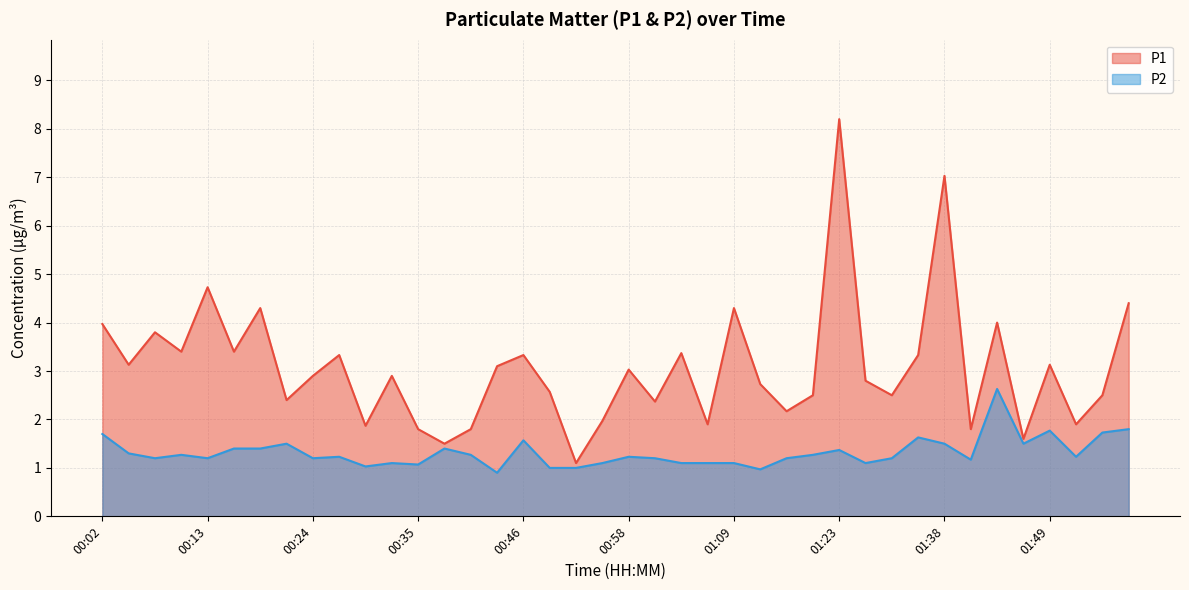

Reading left to right, what are all the values shown in this chart?

P1: 4.0	3.1	3.8	3.4	4.7	3.4	4.3	2.4	2.9	3.3	1.9	2.9	1.8	1.5	1.8	3.1	3.3	2.6	1.1	2.0	3.0	2.4	3.4	1.9	4.3	2.7	2.2	2.5	8.2	2.8	2.5	3.3	7.0	1.8	4.0	1.6	3.1	1.9	2.5	4.4
P2: 1.7	1.3	1.2	1.3	1.2	1.4	1.4	1.5	1.2	1.2	1.0	1.1	1.1	1.4	1.3	0.9	1.6	1.0	1.0	1.1	1.2	1.2	1.1	1.1	1.1	1.0	1.2	1.3	1.4	1.1	1.2	1.6	1.5	1.2	2.6	1.5	1.8	1.2	1.7	1.8